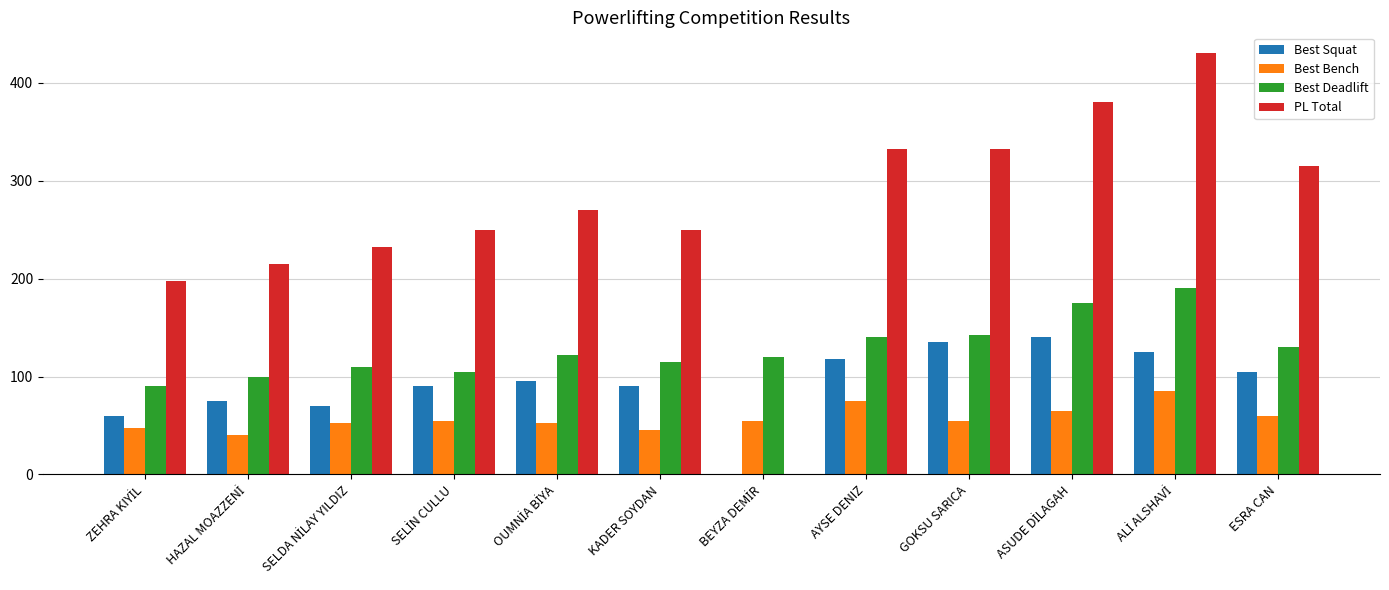

Which series has the largest total across all categories?

PL Total